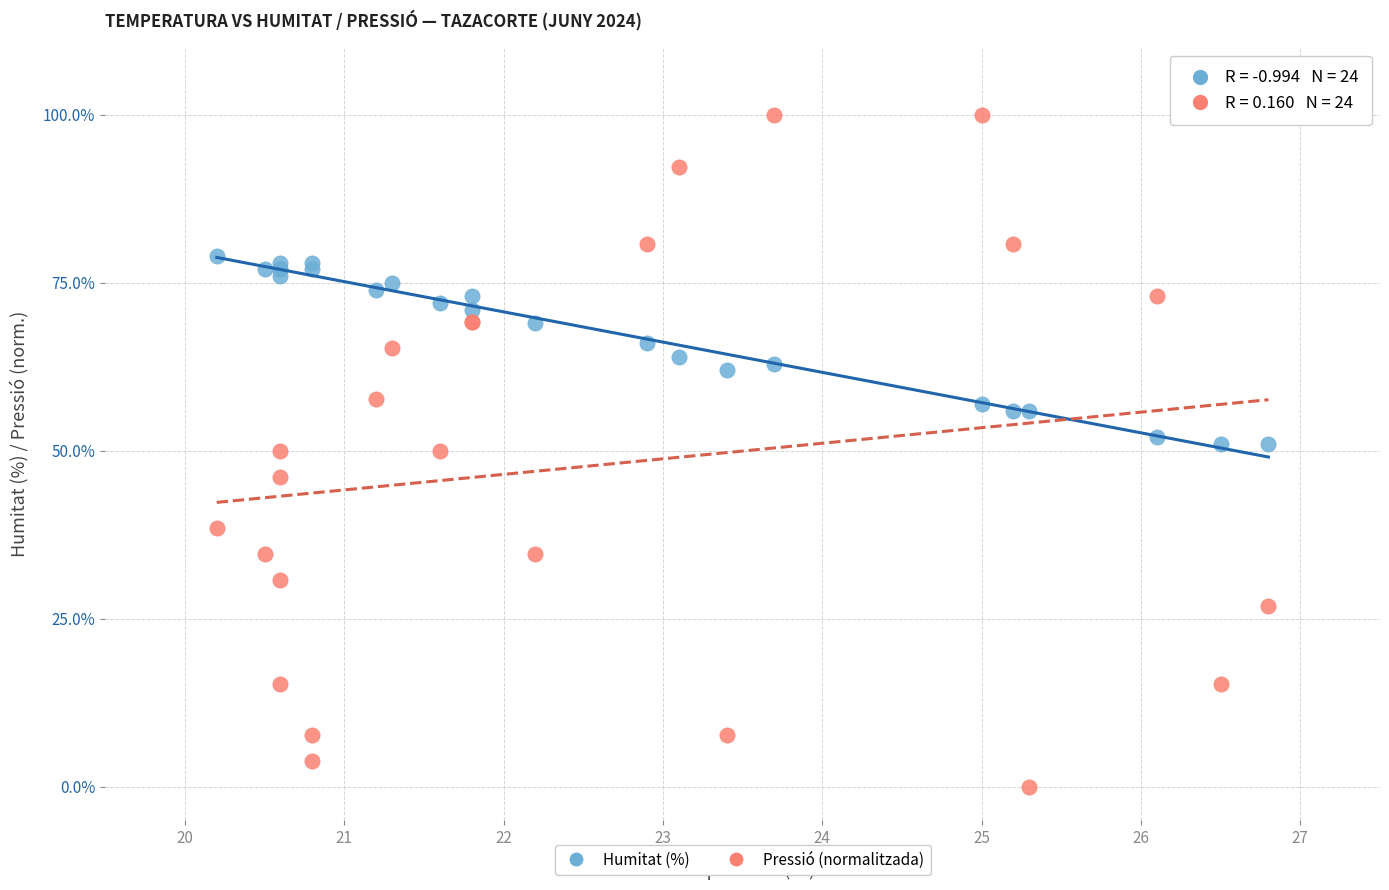

What is the X range (max minus min) for the scatter plot?

6.6